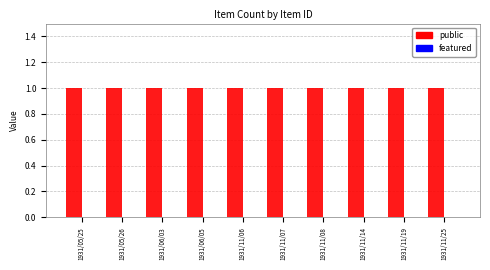

Rank the series by their maximum value, from highest to lowest.

public, featured